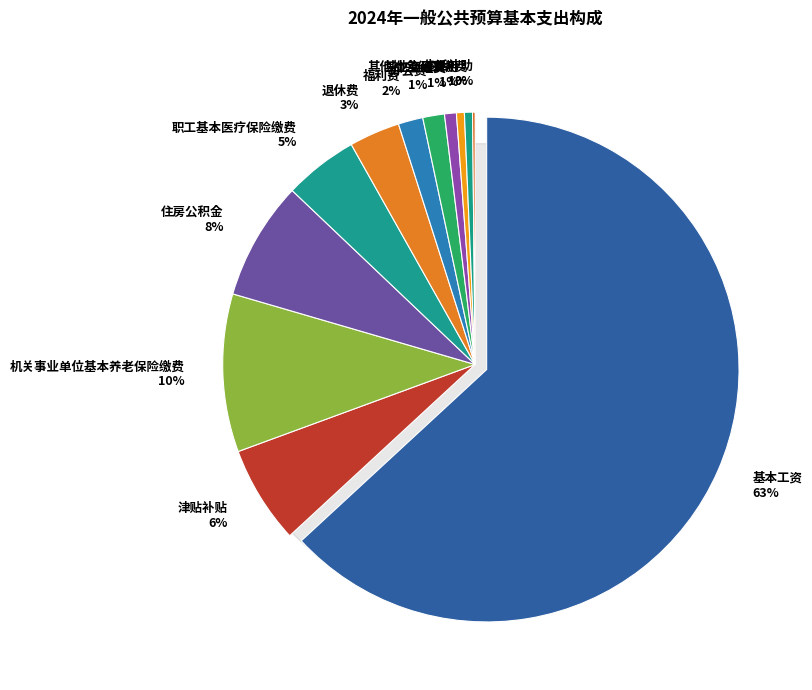

To the nearest percent, what percentage of the pie is 基本工资?

63%